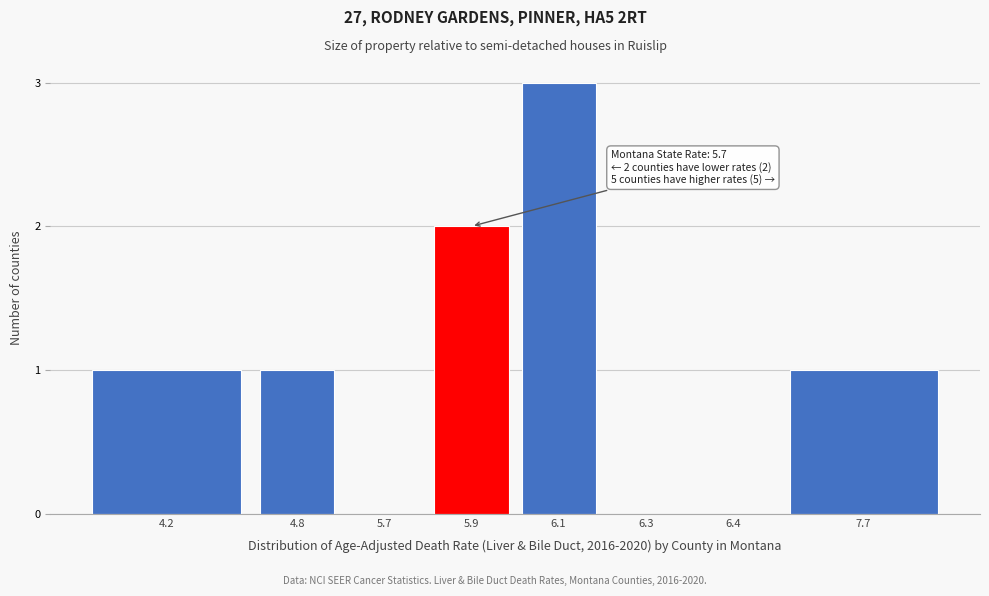

Reading left to right, list all the values displayed in this chart.

4.2=1	4.8=1	5.7=0	5.9=2	6.1=3	6.3=0	6.4=0	7.7=1